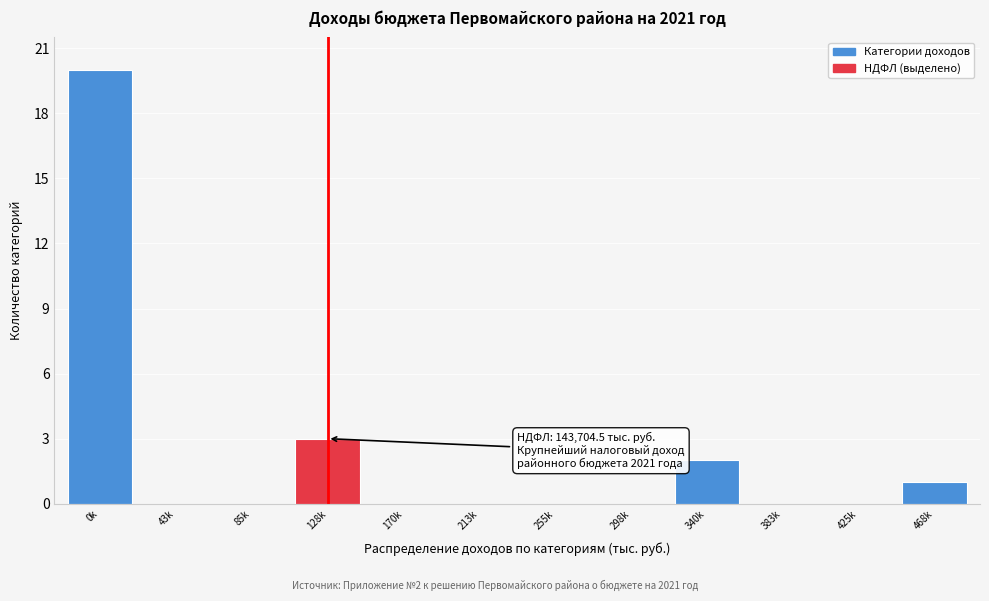

Reading left to right, extract all data points from this chart.

0k=20	43k=0	85k=0	128k=3	170k=0	213k=0	255k=0	298k=0	340k=2	383k=0	425k=0	468k=1